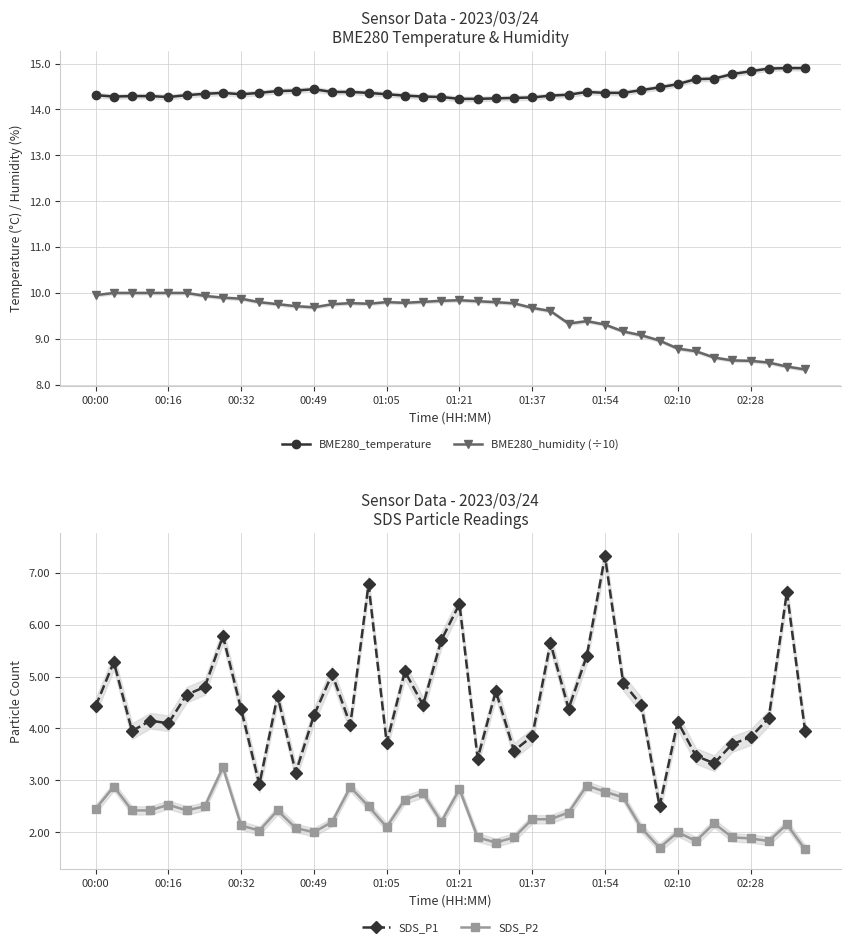

Which series has the largest range (max minus min)?

SDS_P1